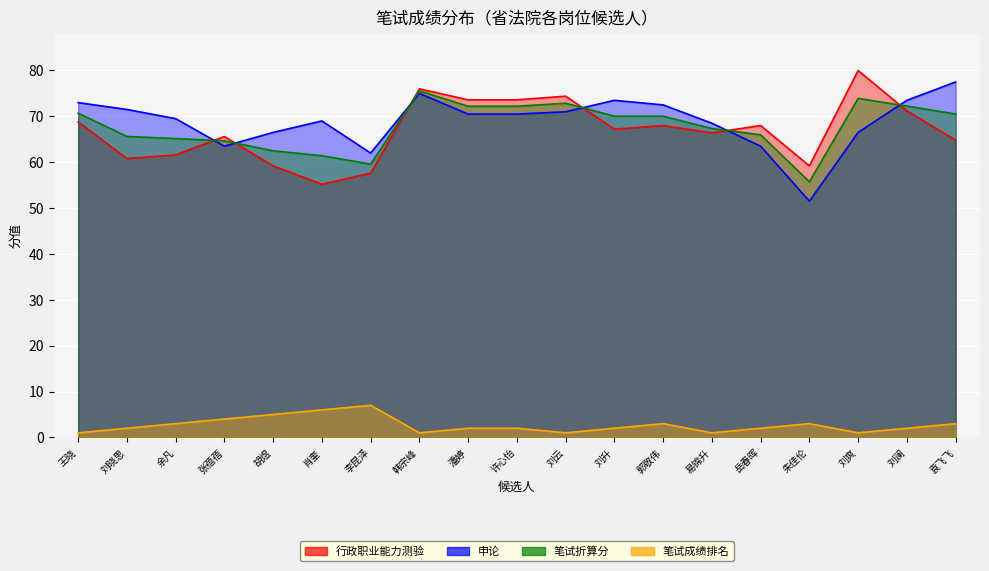

What is the difference between the maximum and minimum values in the 申论 series?

26.0